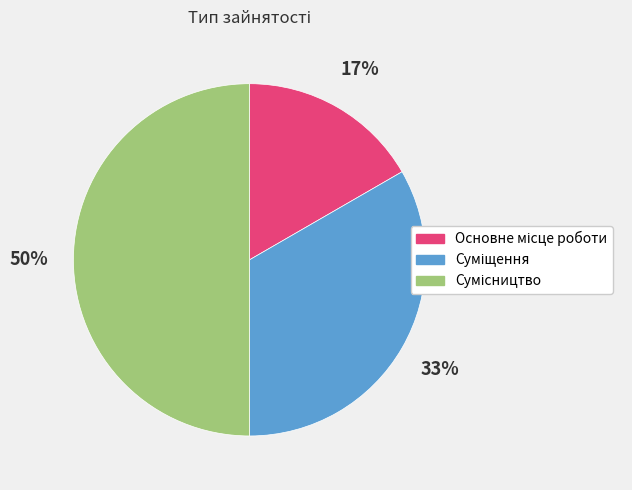

To the nearest percent, what is the difference between the largest and smallest slice percentages?

33%